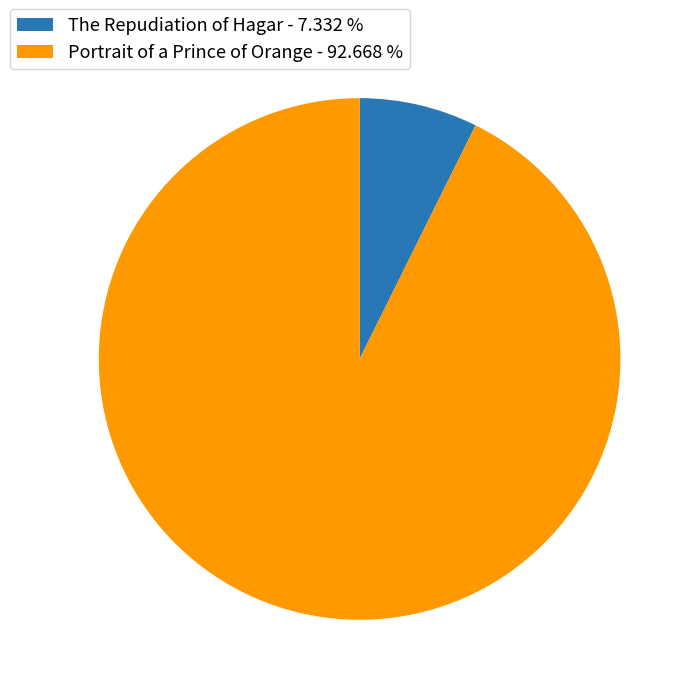

True or false: Portrait of a Prince of Orange accounts for 86% of the total.

False